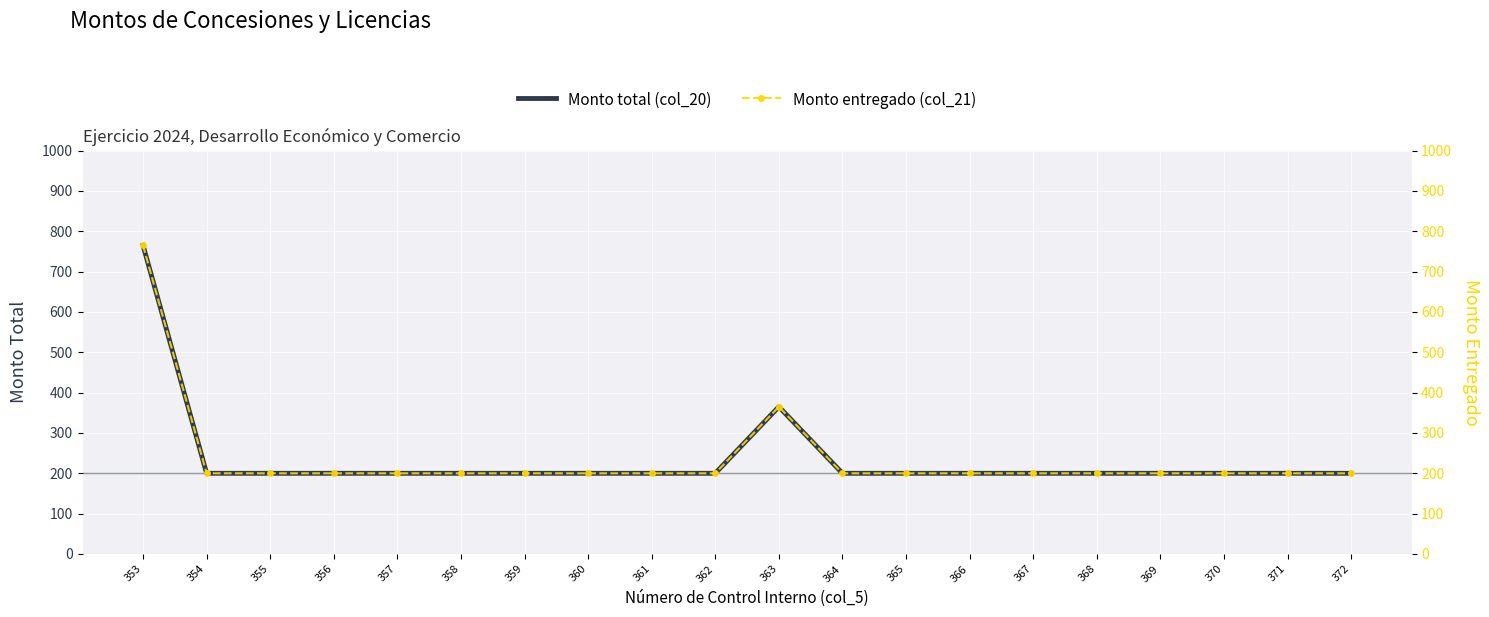

Where is the first local maximum for Monto entregado (col_21)?

363